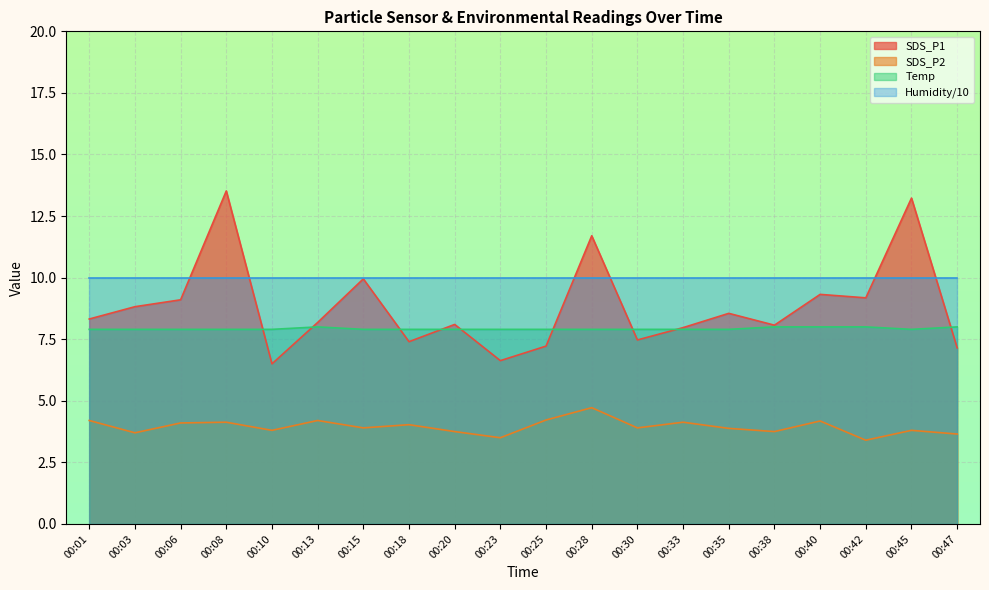

What is the sum of all Temp values?

158.5